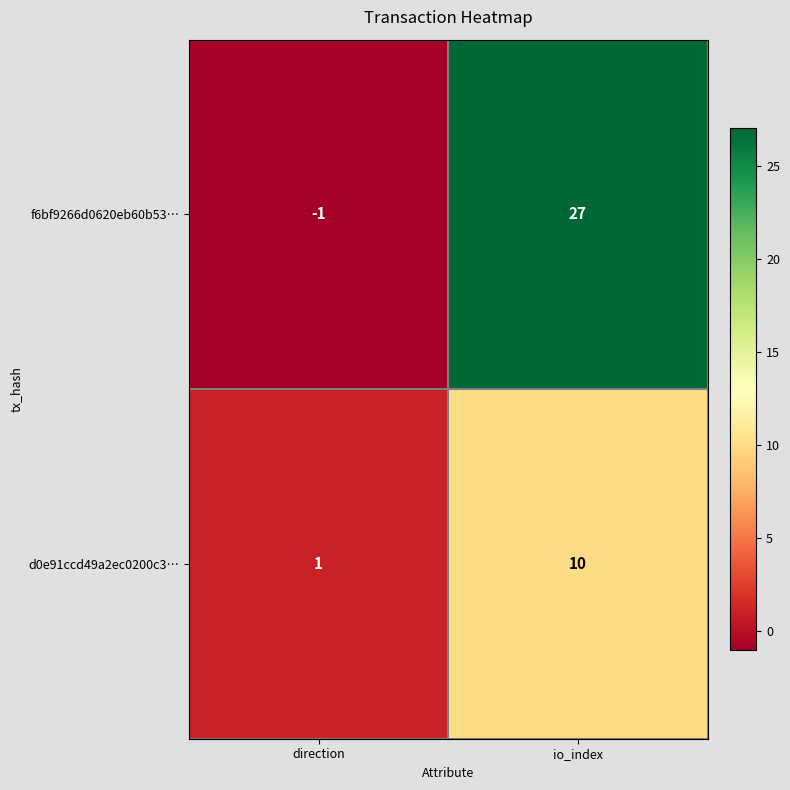

Reading right to left, what are all the values shown in this chart?

f6bf9266d0620eb60b53…: 27	-1
d0e91ccd49a2ec0200c3…: 10	1